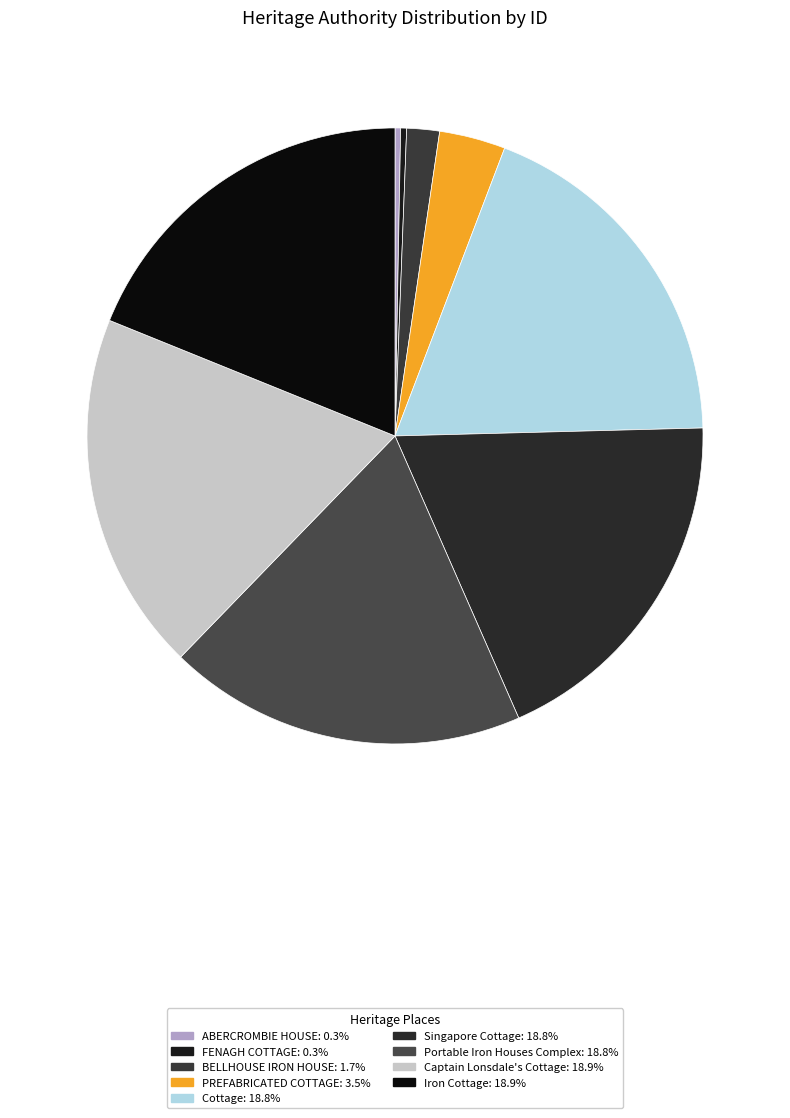

How many segments does this pie chart have?

9